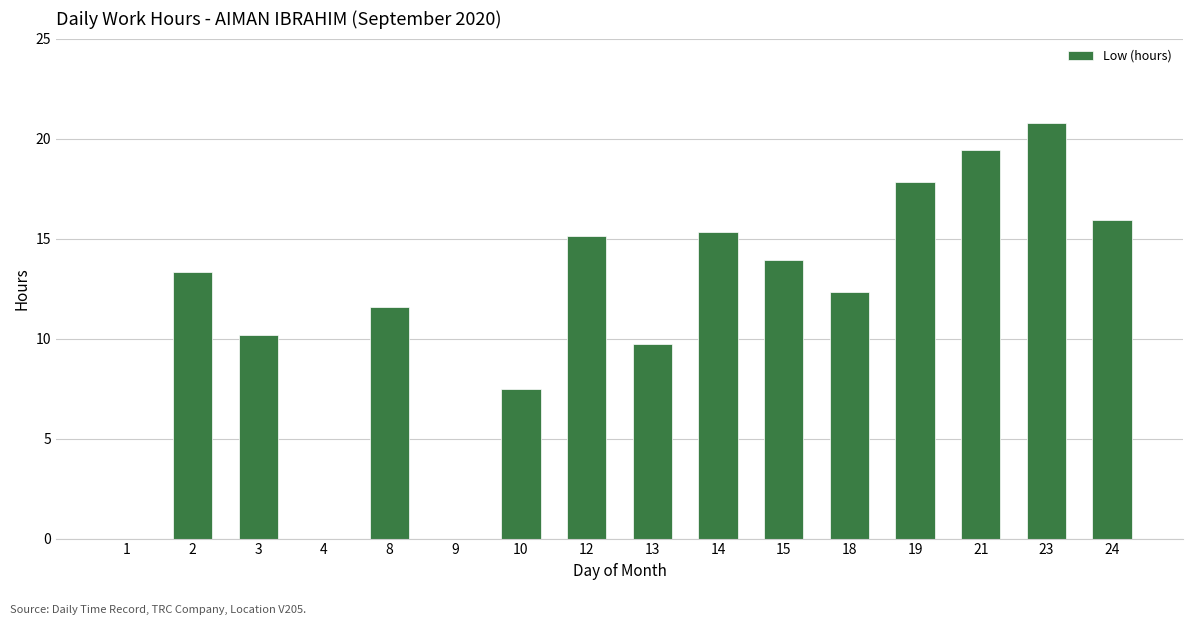

Is it true that the value at 10 is 7.5?

True